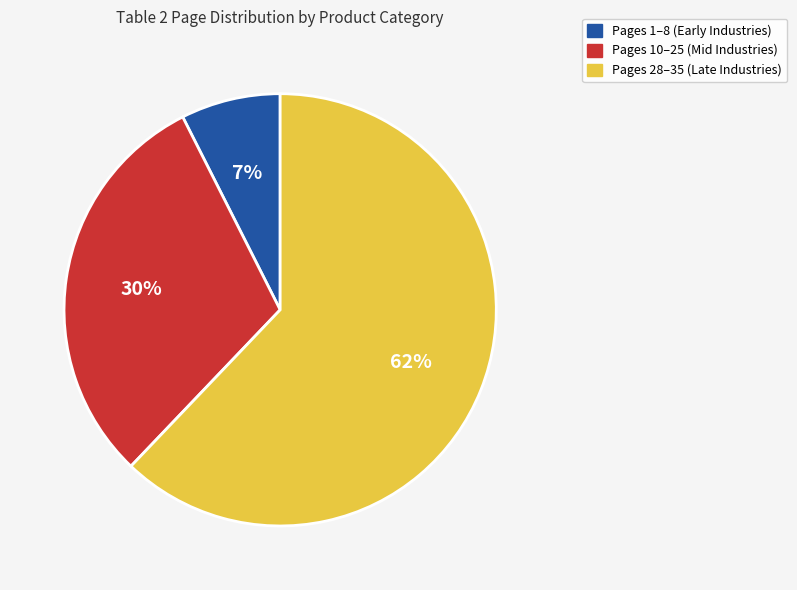

Count the number of slices in the pie.

3